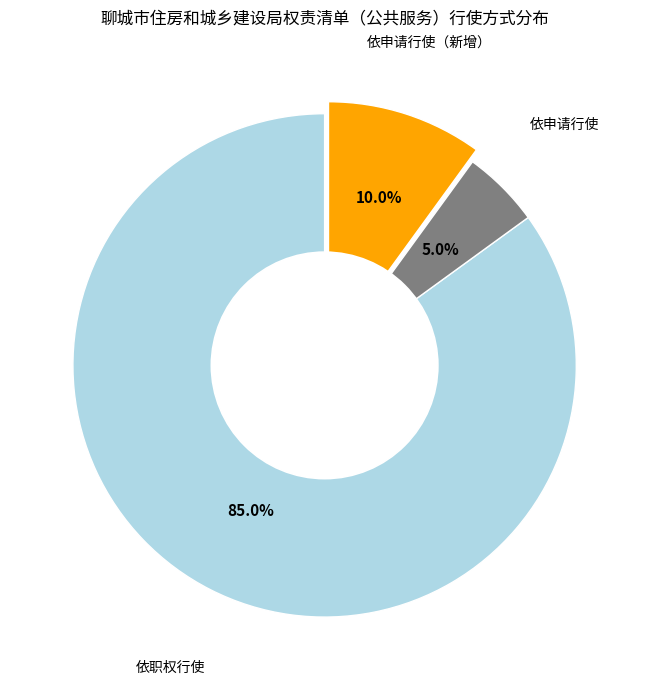

Does any single category account for the majority?

Yes